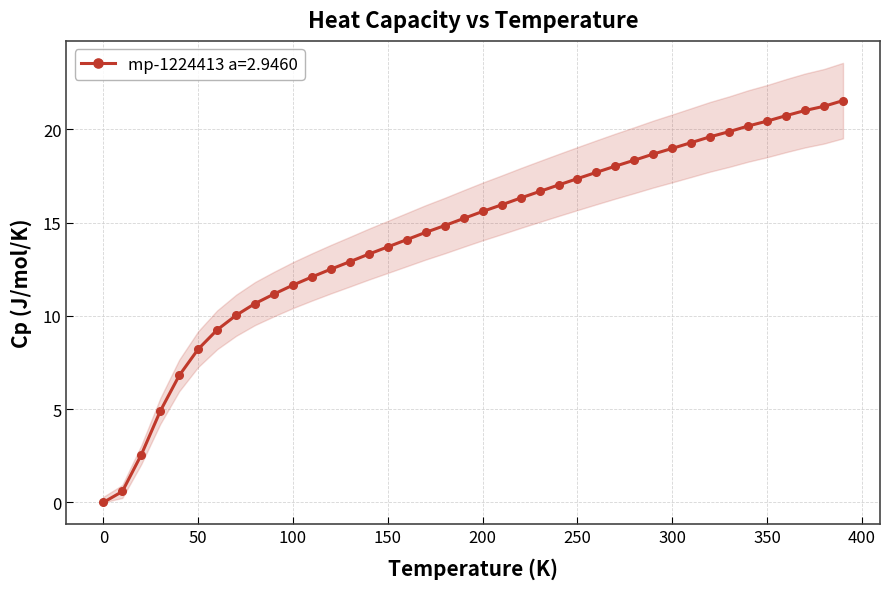

How many values are below 15?

19